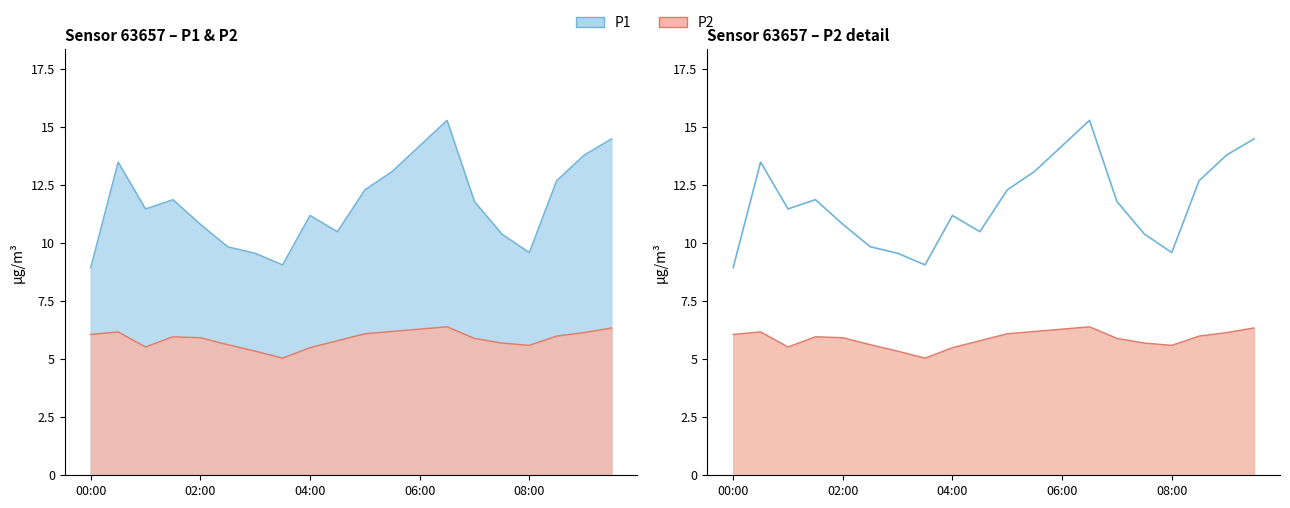

How many interior local peaks (higher than both neighbors) does the data have?

4